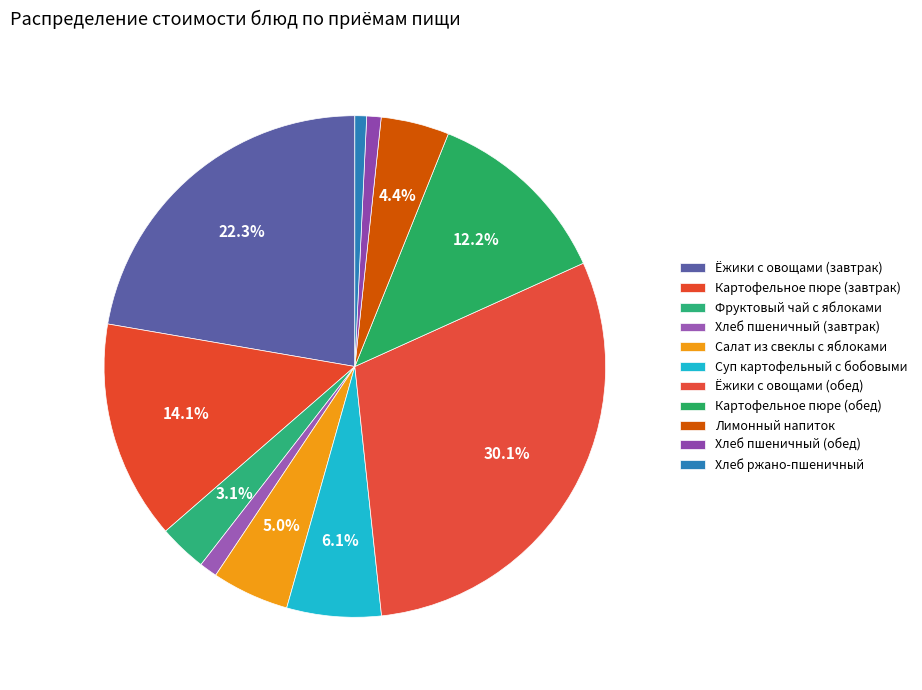

The Картофельное пюре (обед) slice represents 27% of the pie. True or false?

False